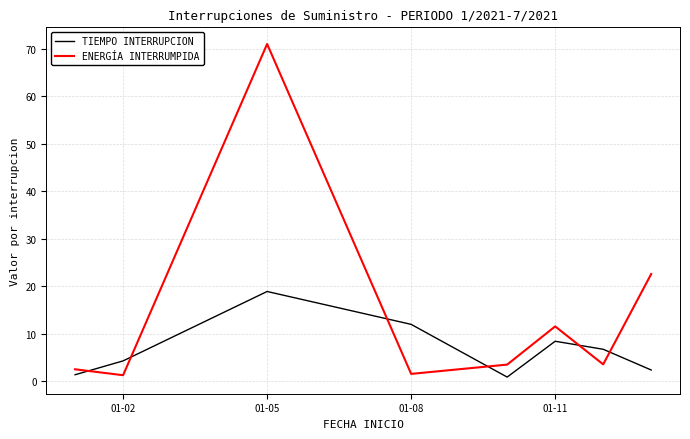

Rank the series by their maximum value, from highest to lowest.

ENERGÍA INTERRUMPIDA, TIEMPO INTERRUPCION